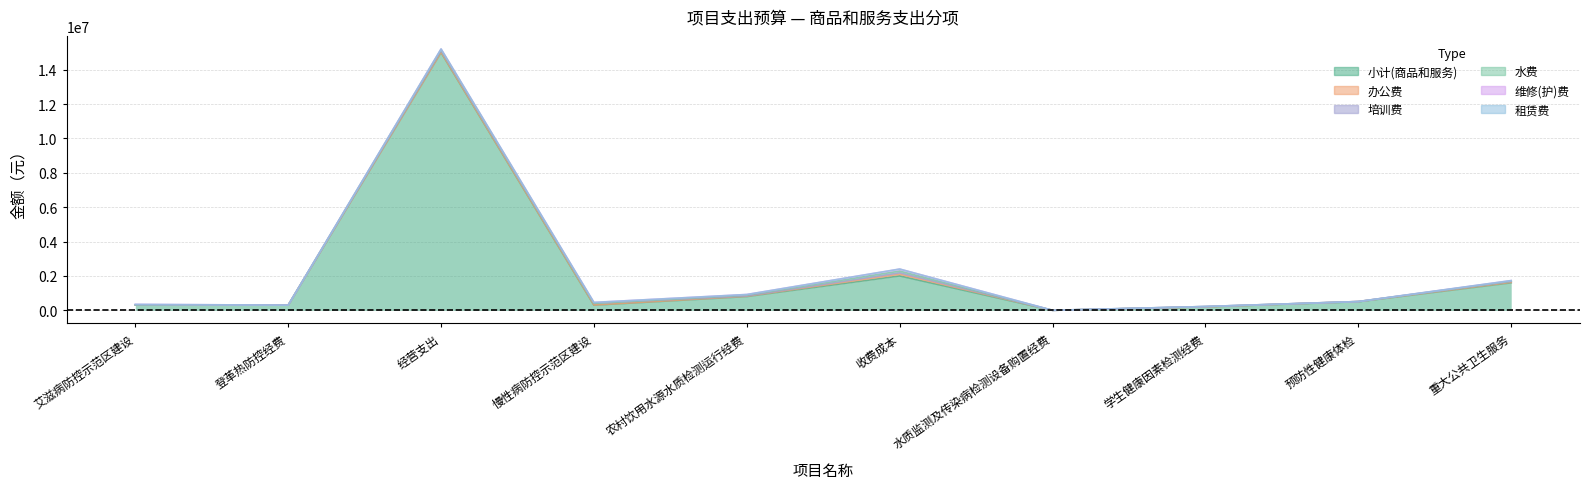

Is the value of 办公费 at 预防性健康体检 greater than the value of 租赁费 at 慢性病防控示范区建设?

Yes